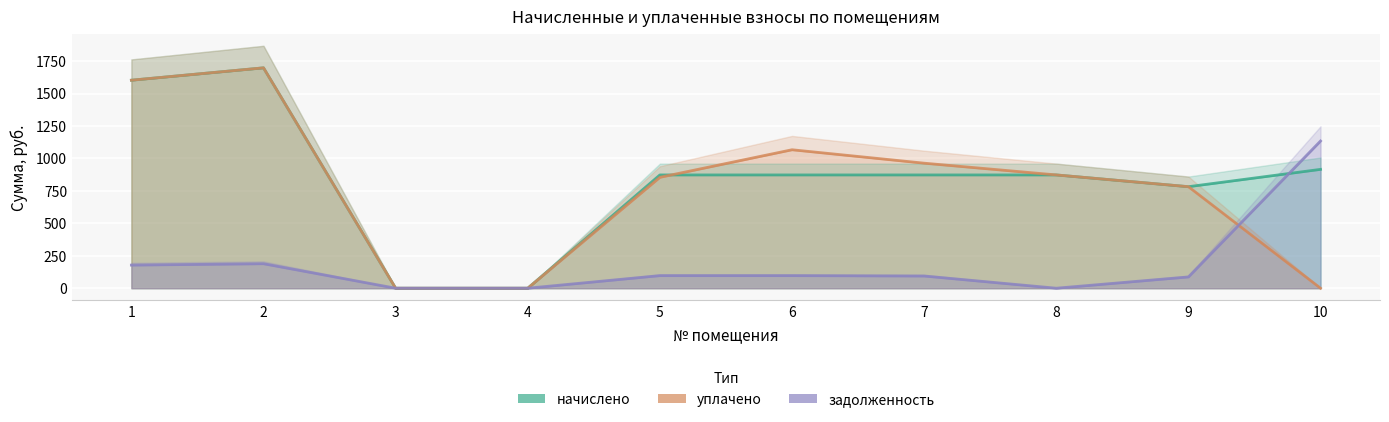

What is the value of the начислено point at the 8th from the left?

872.9